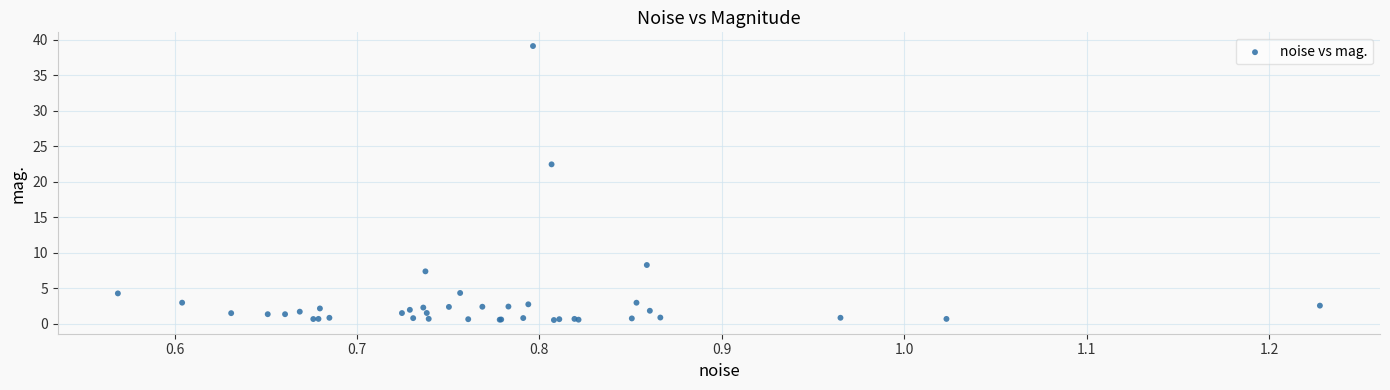

What Y value in the scatter plot is closest to 19?

22.5